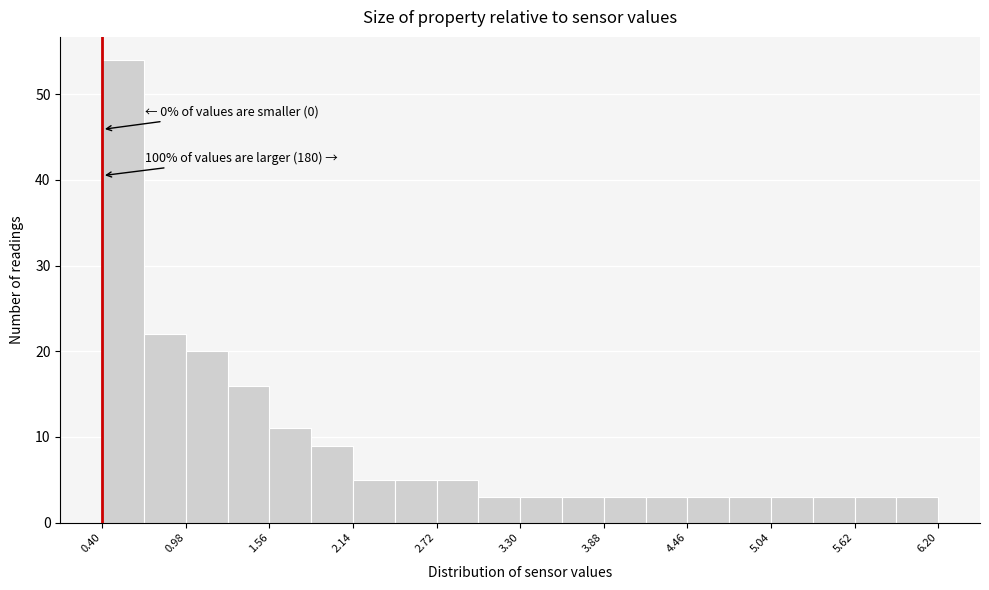

Around what value on the x-axis is the tallest bar? Give the approximate position of its centre, as read against the axis.

0.5